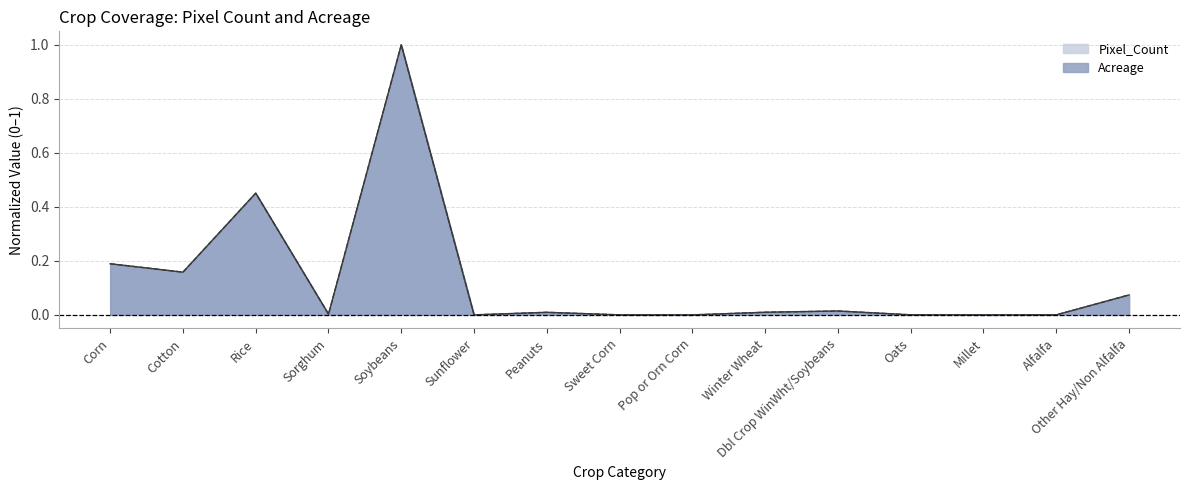

True or false: Pixel_Count and Acreage cross at least once.

False